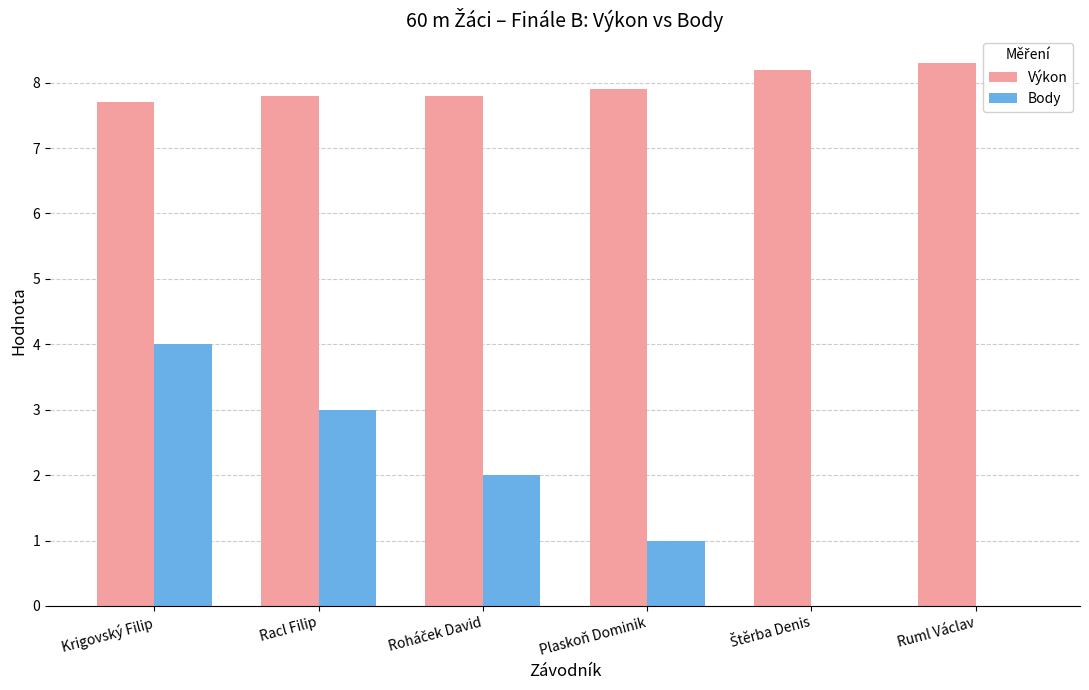

What is the sum of all Výkon values?

47.7